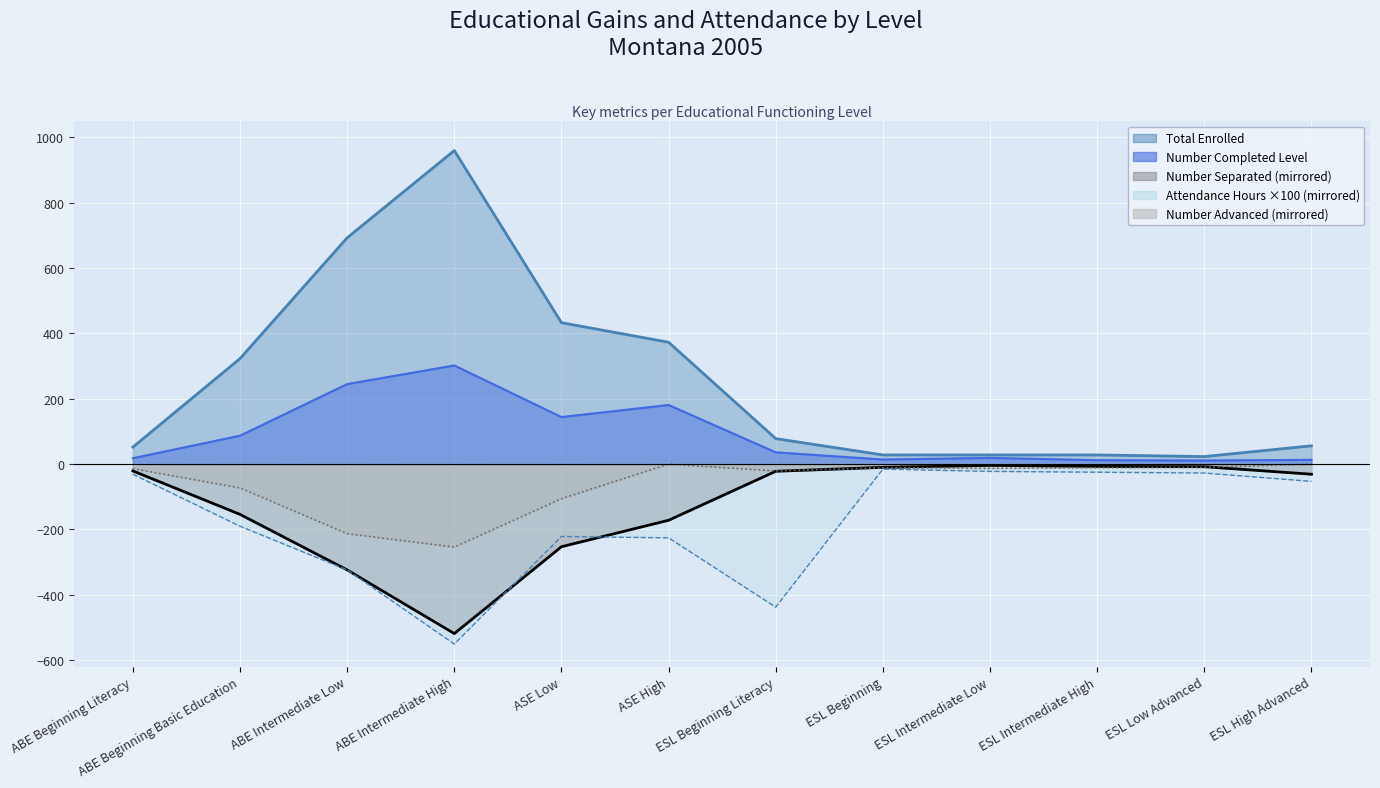

The Total Attendance Hours (hundreds) series shows -438.0 at ESL Beginning Literacy. True or false?

True